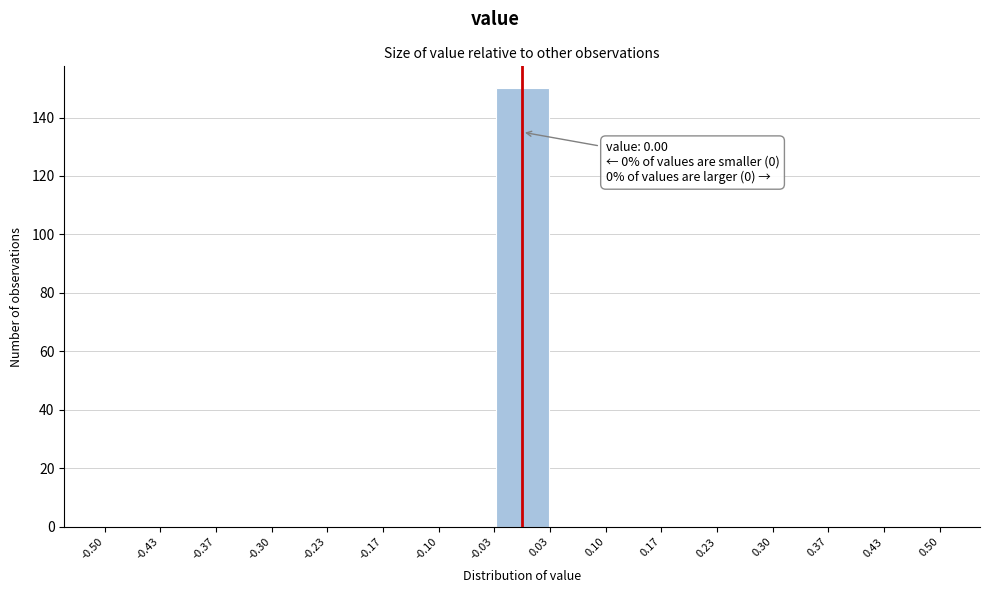

Which range on the x-axis has the tallest bar?

-0.03 to 0.03